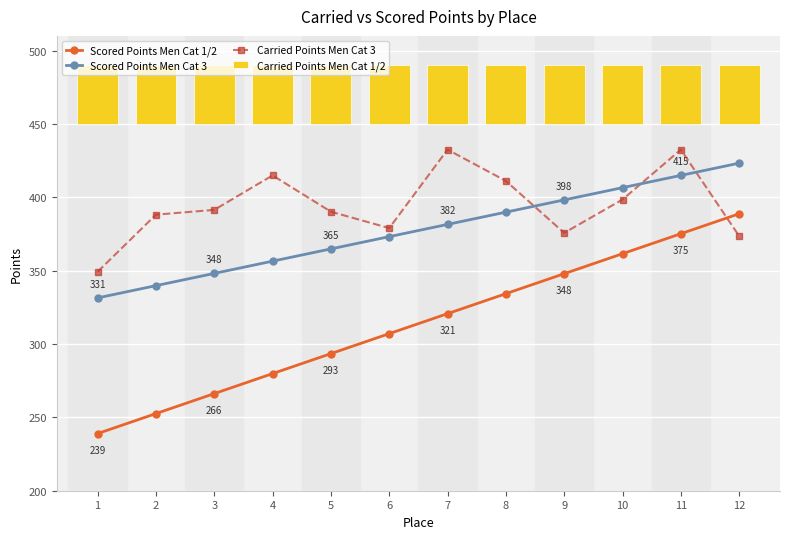

Which series has the widest spread of values?

Scored Points Men Cat 1/2